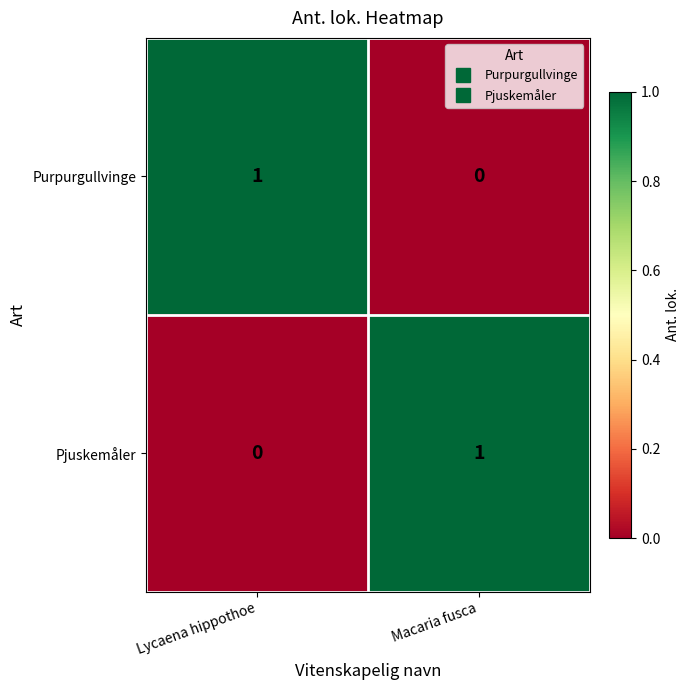

Is it true that Purpurgullvinge equals 1 at Lycaena hippothoe?

True